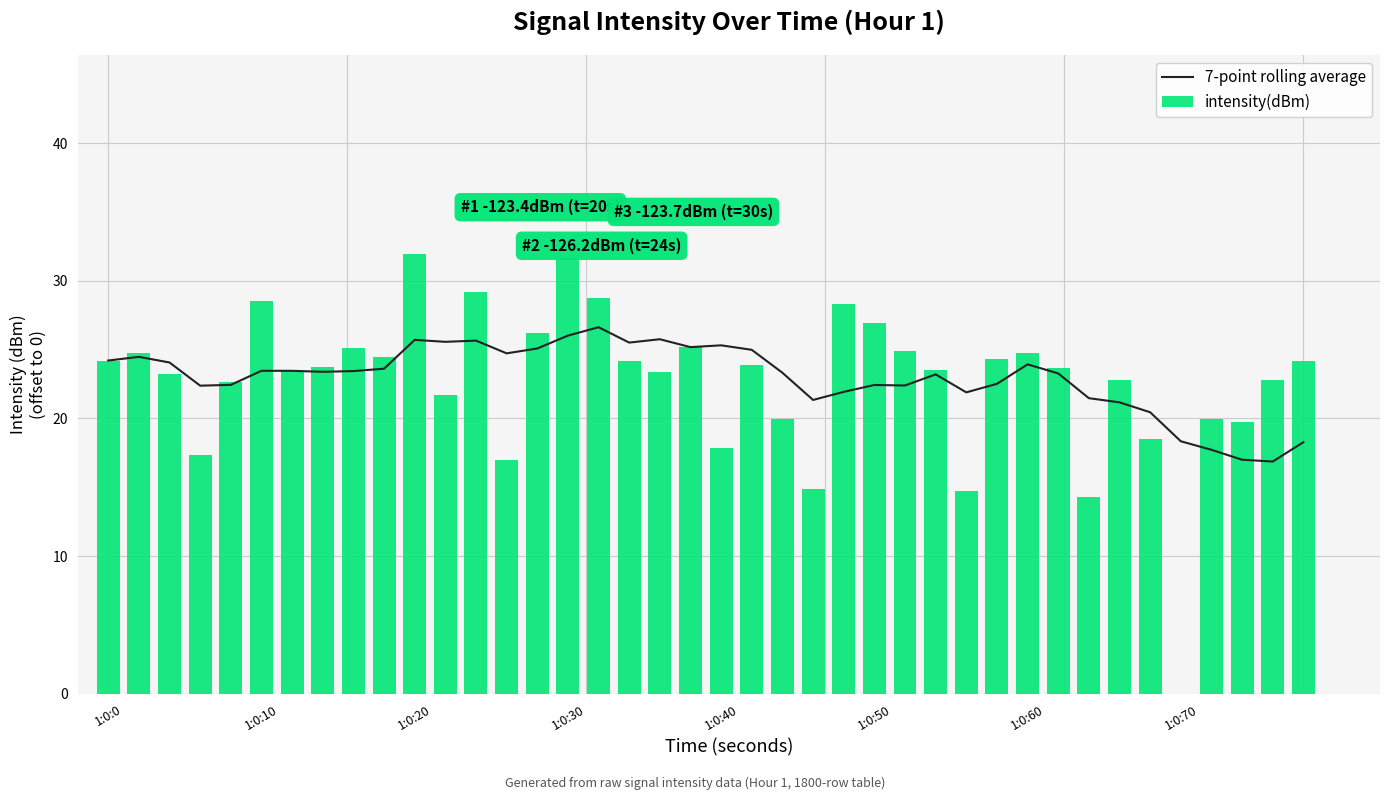

True or false: intensity(dBm) has a value of 49.6 at 1:0:10.

False